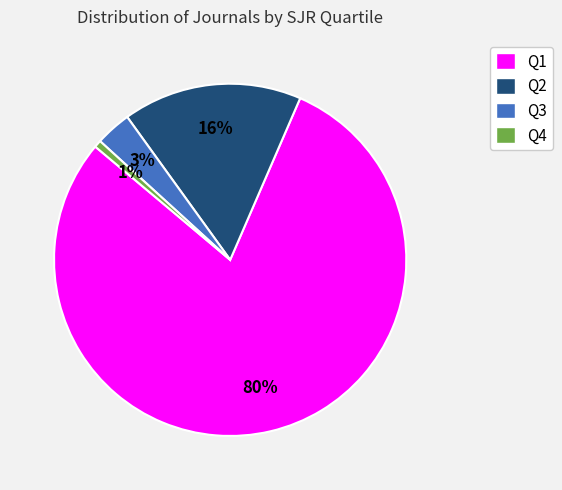

To the nearest percent, what percentage of the pie is Q2?

16%